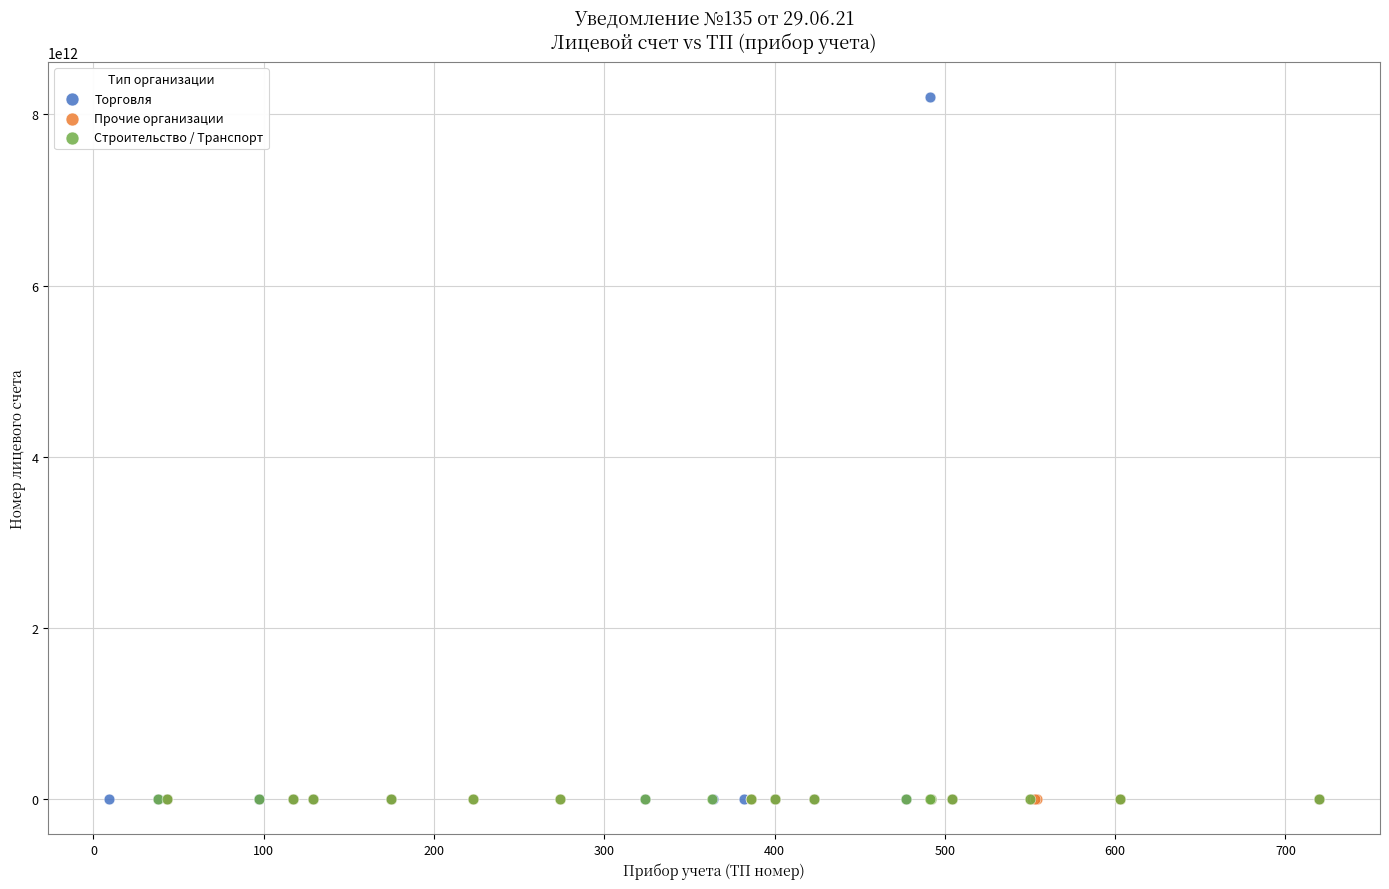

Which series has the widest spread of Y values?

Торговля